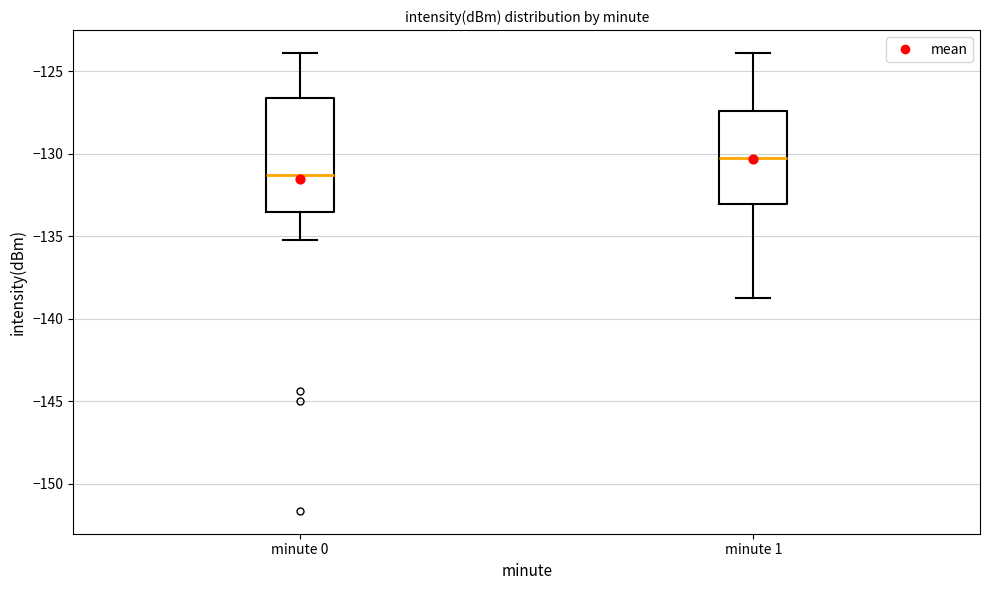

Comparing the boxes themselves (not the whiskers), which one is the tallest?

minute 0